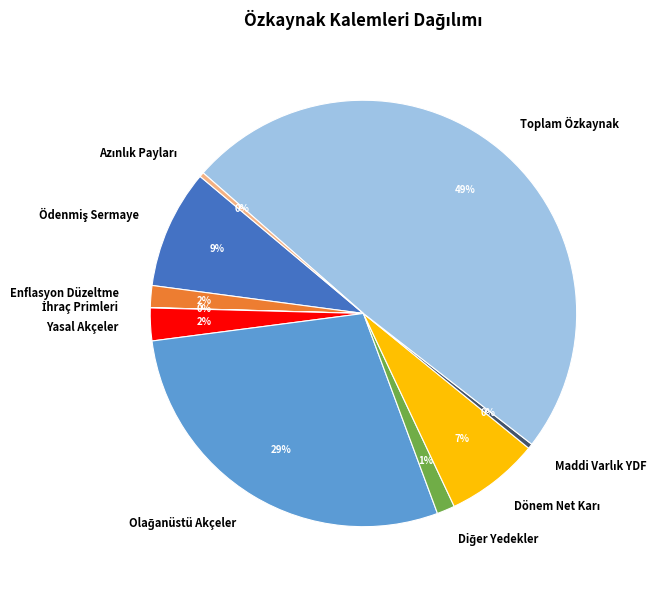

To the nearest percent, what is the difference between the largest and smallest slice percentages?

49%